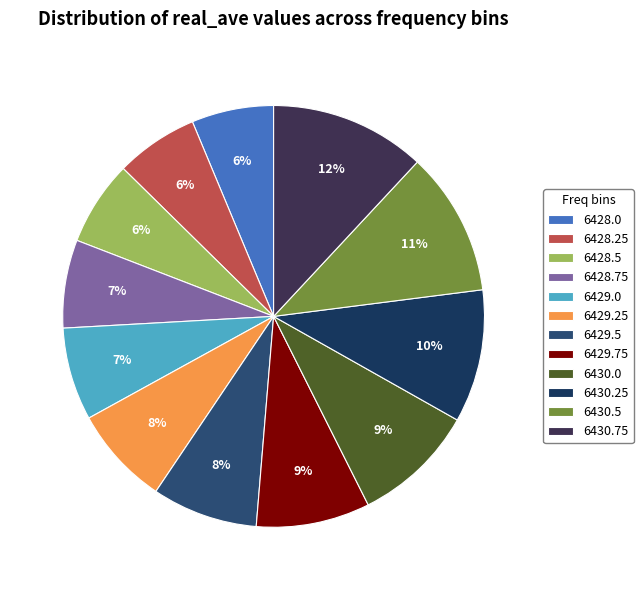

Combined, do 6429.75 and 6430.25 account for over 50%?

No